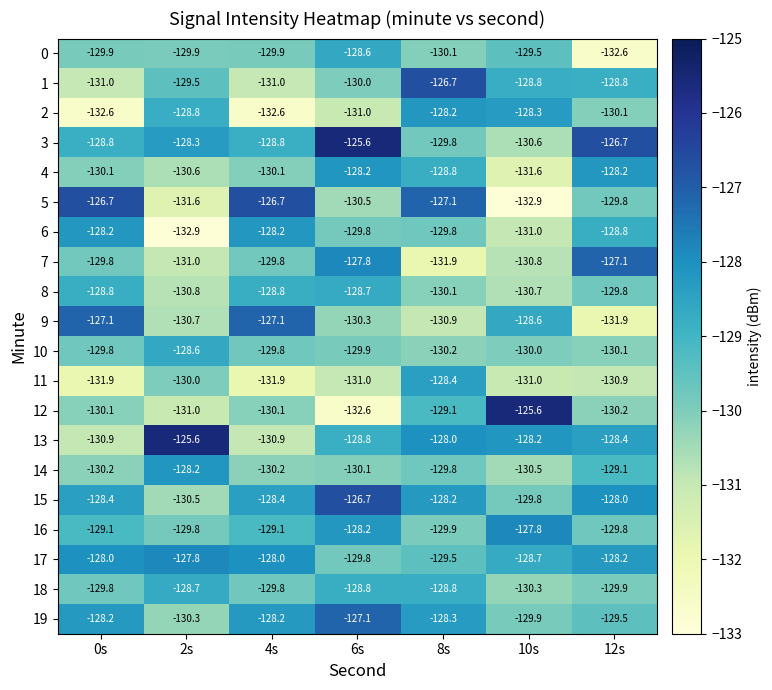

Which series changed the most between 4s and 6s?

5